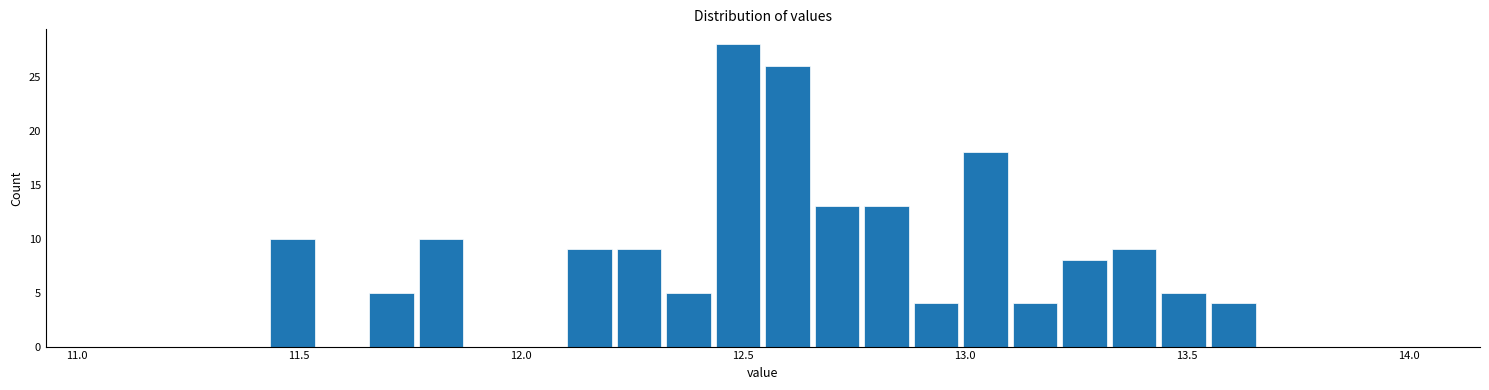

Around what value on the x-axis is the tallest bar? Give the approximate position of its centre, as read against the axis.

12.50